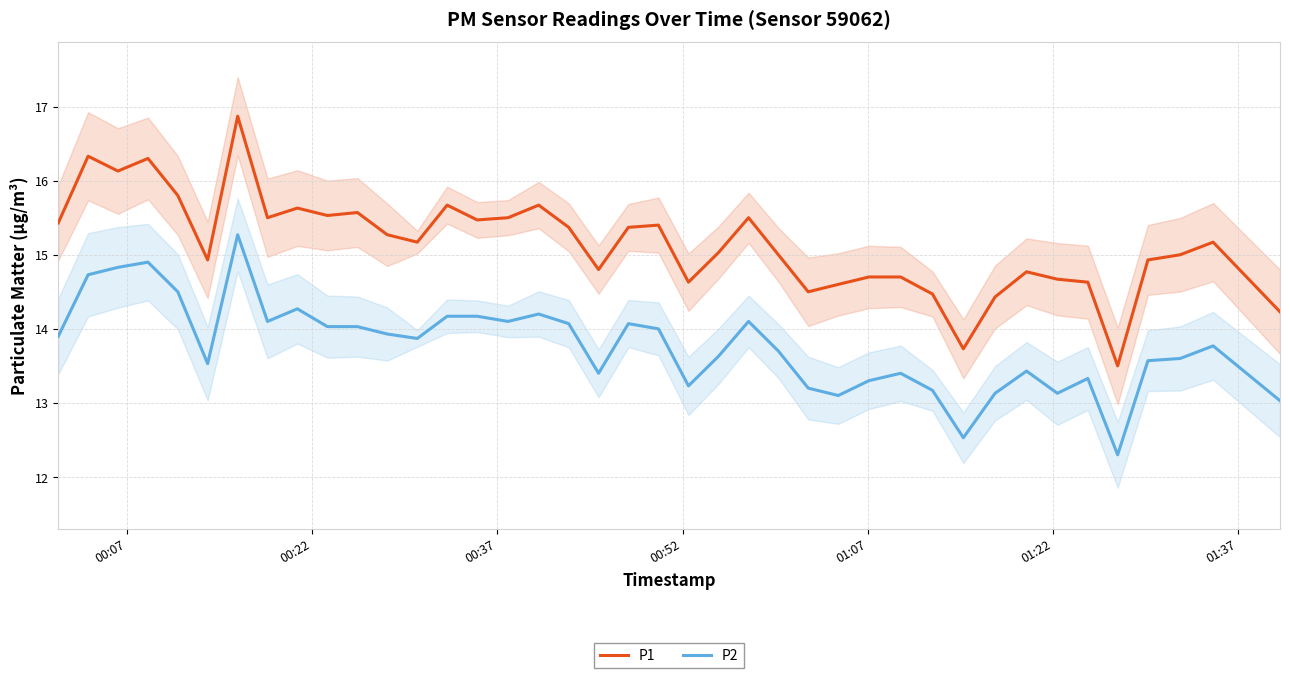

Which series has the largest total across all categories?

P1